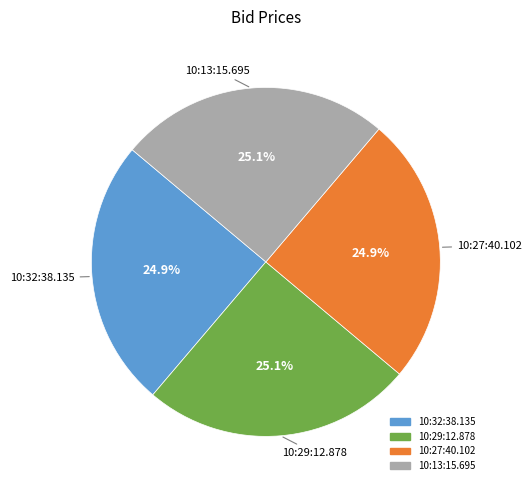

Does 10:27:40.102 represent more than half of the total?

No